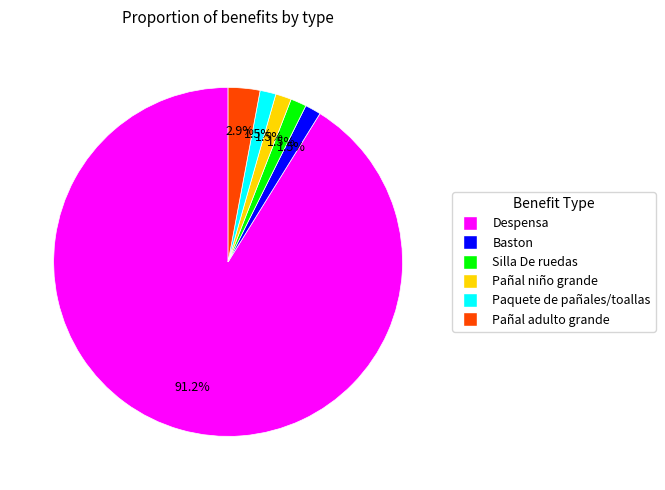

Which category has the biggest portion of the pie?

Despensa